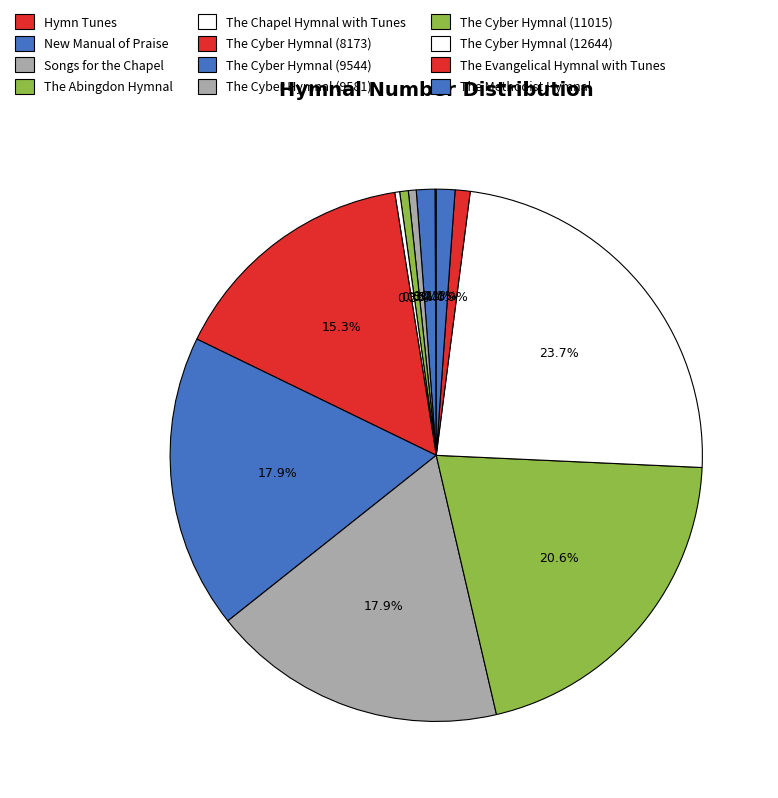

Is it true that The Cyber Hymnal (11015) is 8% of the pie?

False